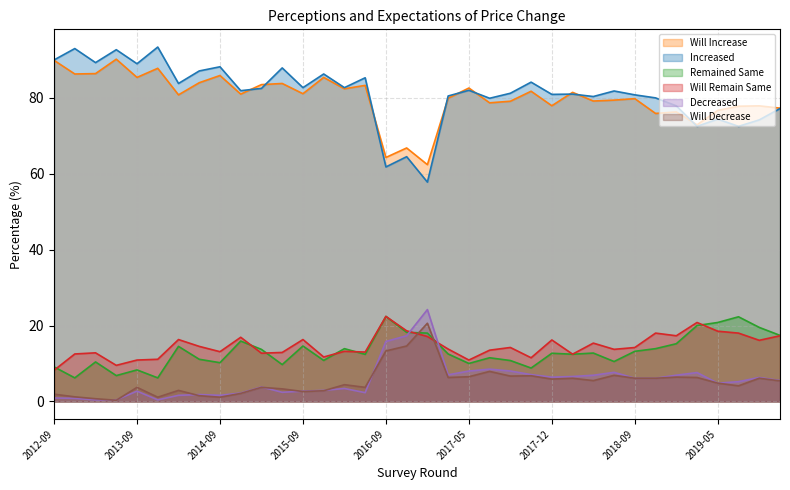

In Decreased, how many points are lower than both neighbors (excluding endpoints)?

7